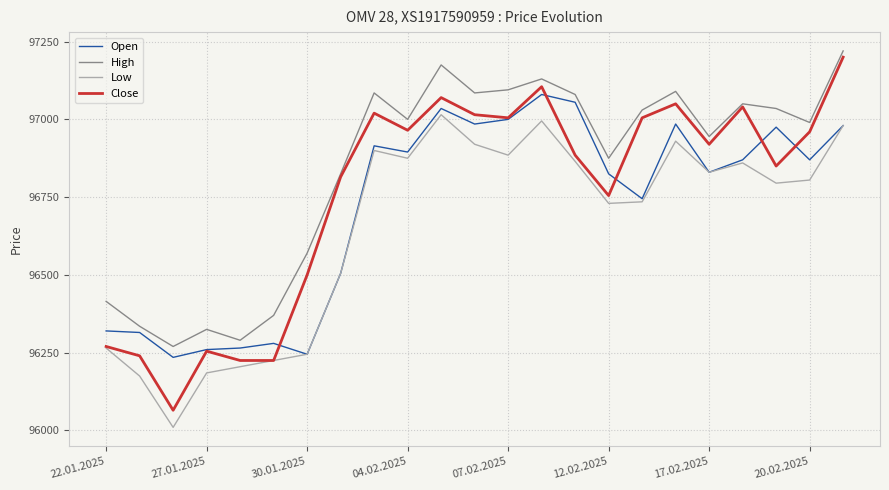

True or false: Low and High intersect in this chart.

False